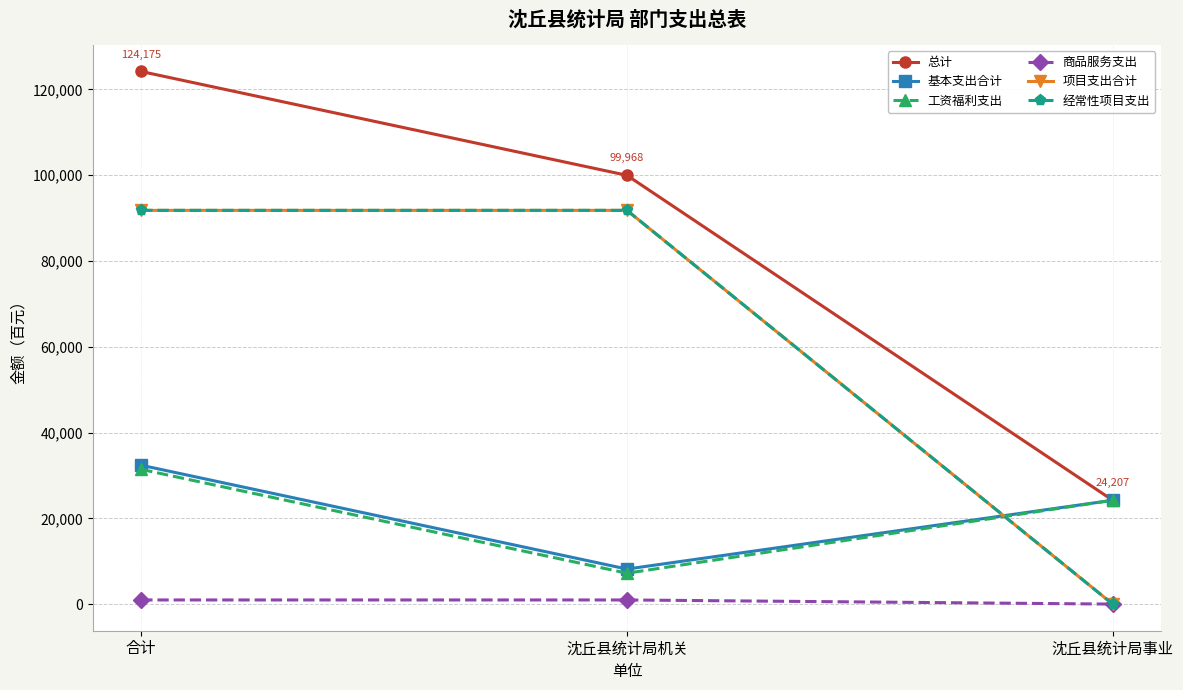

Is this an area chart (filled region under the line)?

No